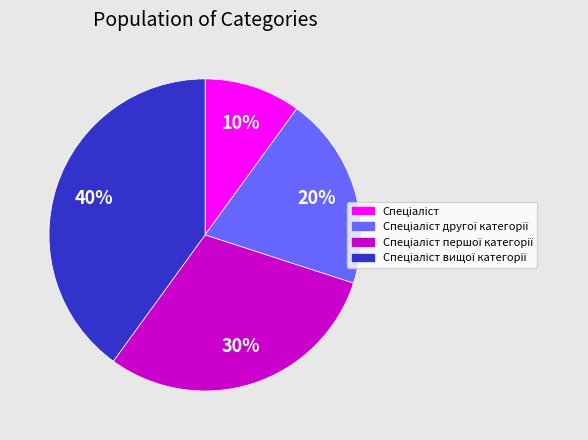

To the nearest percent, what is the difference between the largest and smallest slice percentages?

30%